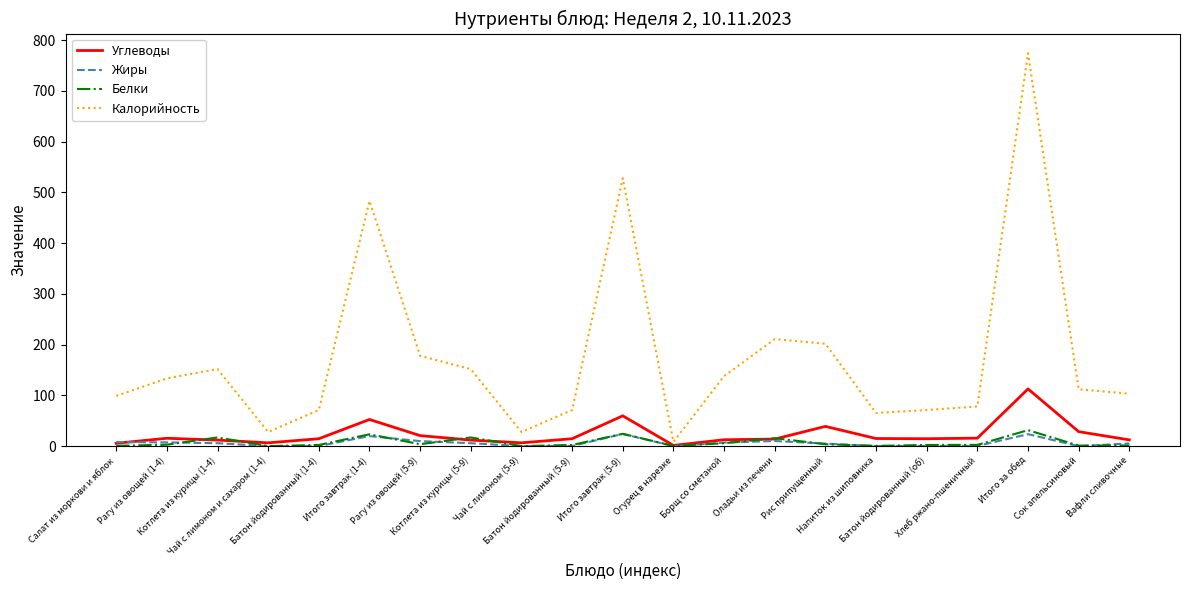

Which series has the largest total across all categories?

Калорийность